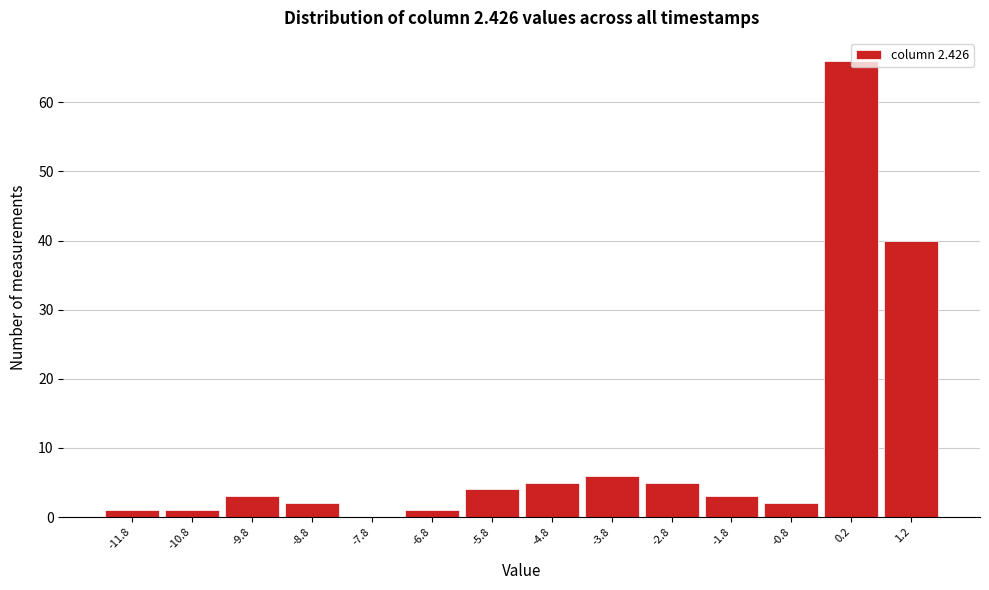

What is the height of the bar covering -4.3 to -3.3 on the x-axis? The values are not printed on the chart, so give them approximately, as read against the axis.

6